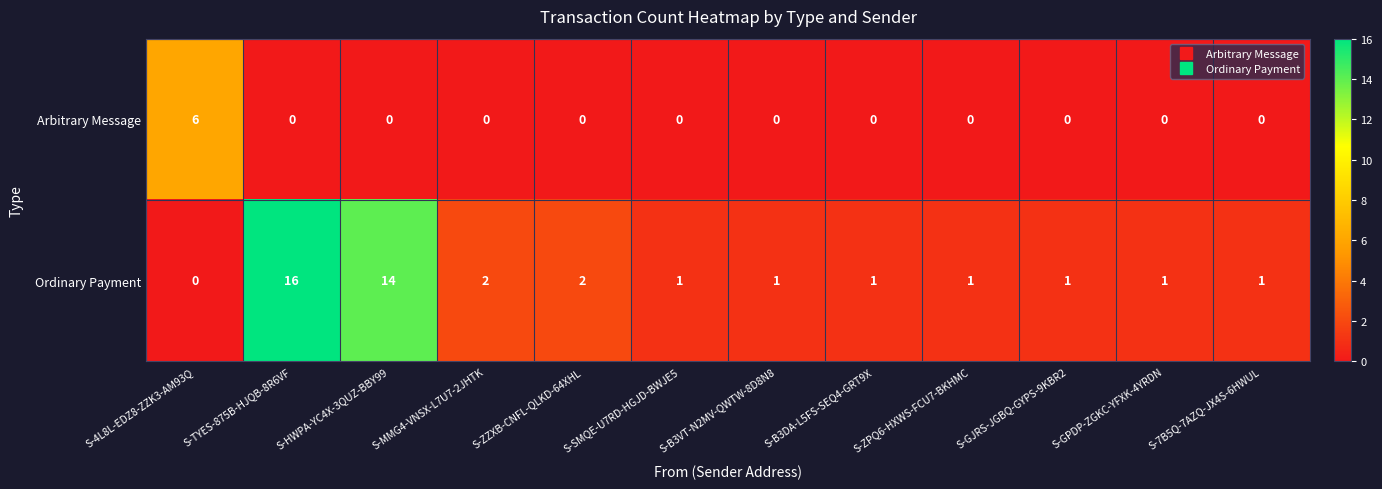

Between S-ZZXB-CNFL-QLKD-64XHL and S-GJRS-JGBQ-GYPS-9KBR2, which series saw the biggest shift?

Ordinary Payment